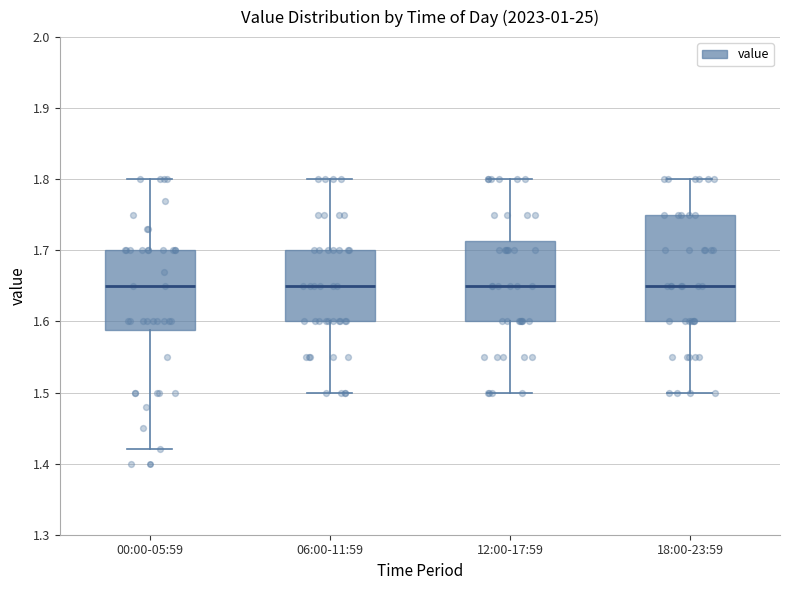

Reading left to right, read every box against the y-axis: the position of its median line, the range the box covers, and the ends of its whiskers. The values are not printed on the chart, so give them approximately, as read against the axis.

00:00-05:59: median 1.65, box 1.59 to 1.70, whiskers 1.42 to 1.80
06:00-11:59: median 1.65, box 1.60 to 1.70, whiskers 1.50 to 1.80
12:00-17:59: median 1.65, box 1.60 to 1.71, whiskers 1.50 to 1.80
18:00-23:59: median 1.65, box 1.60 to 1.75, whiskers 1.50 to 1.80